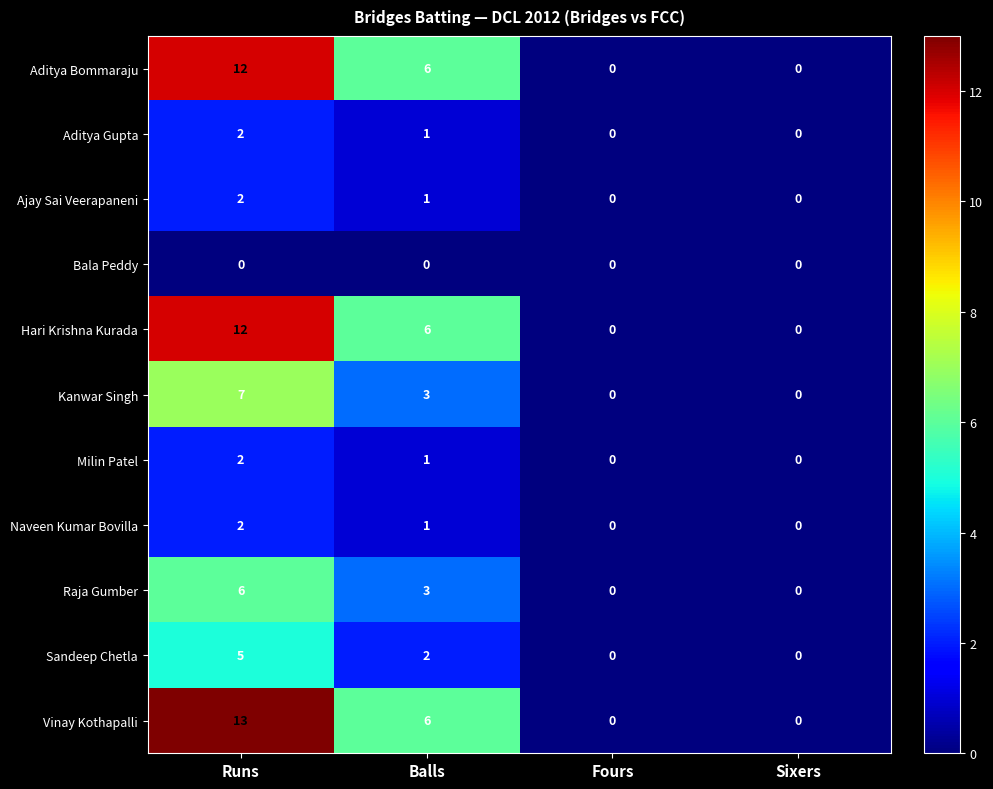

Count the number of categories in the chart.

4